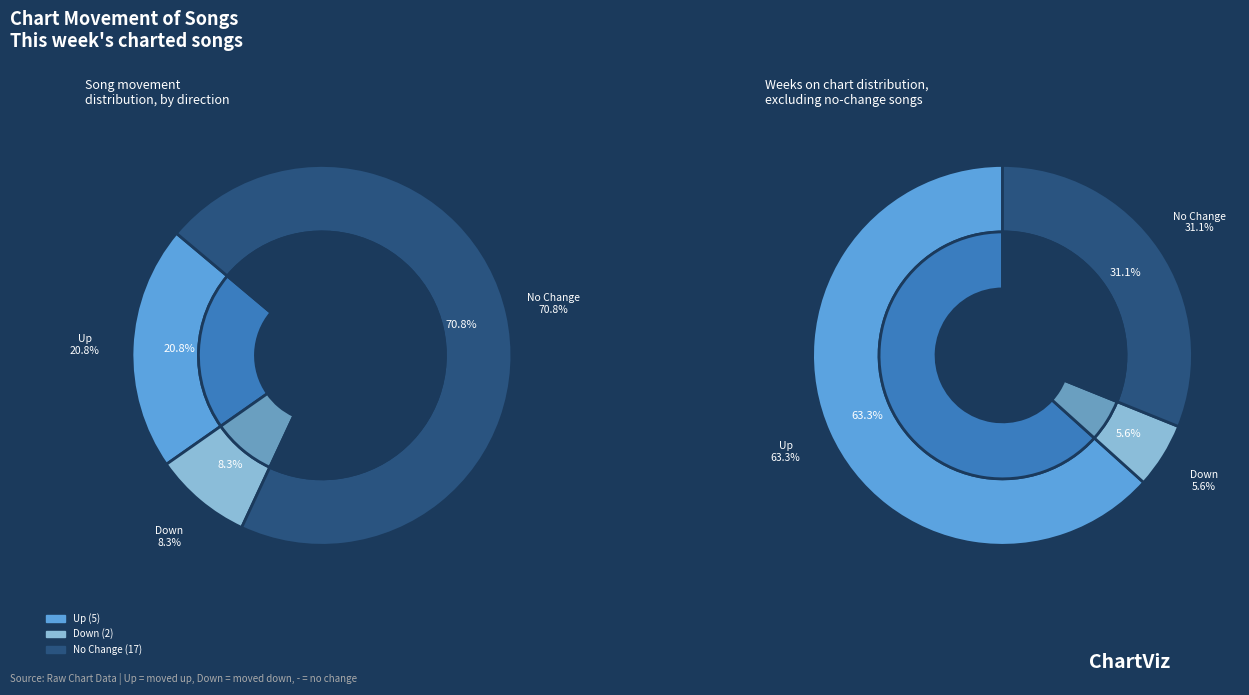

Is it true that up is 21% of the pie?

True